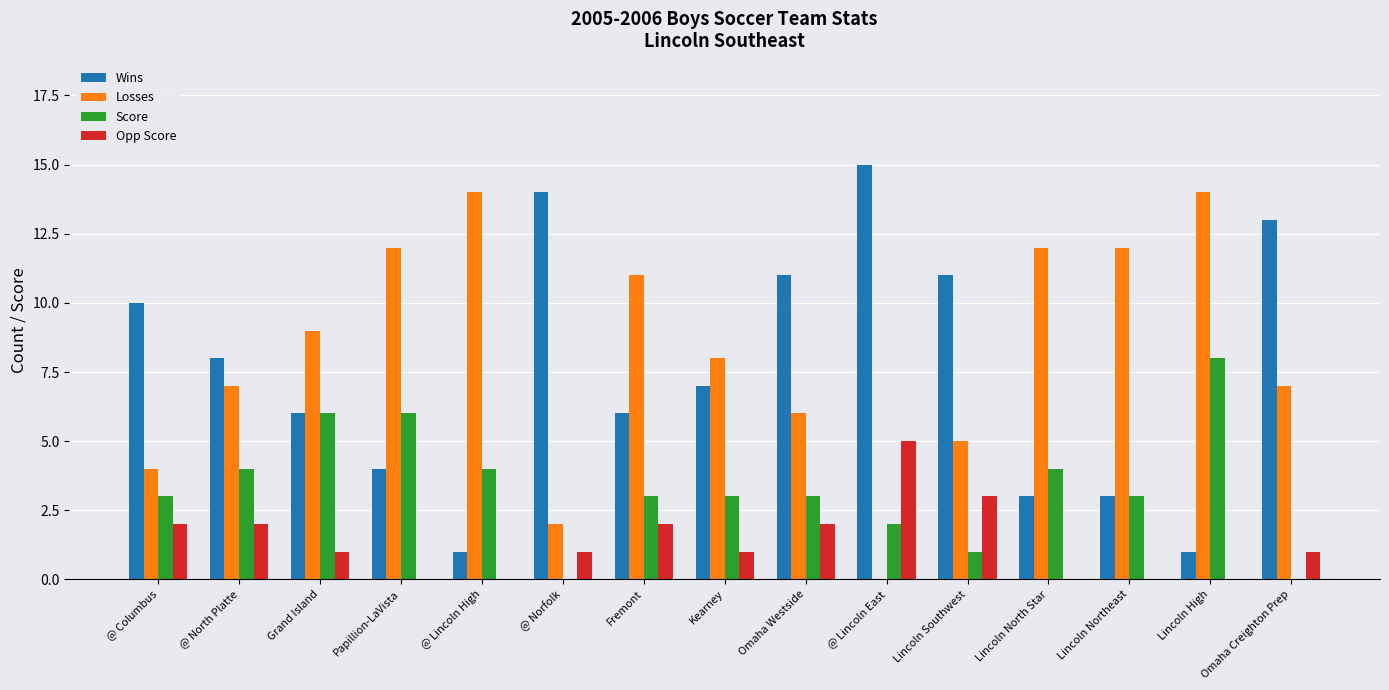

What is the greatest value displayed?

15